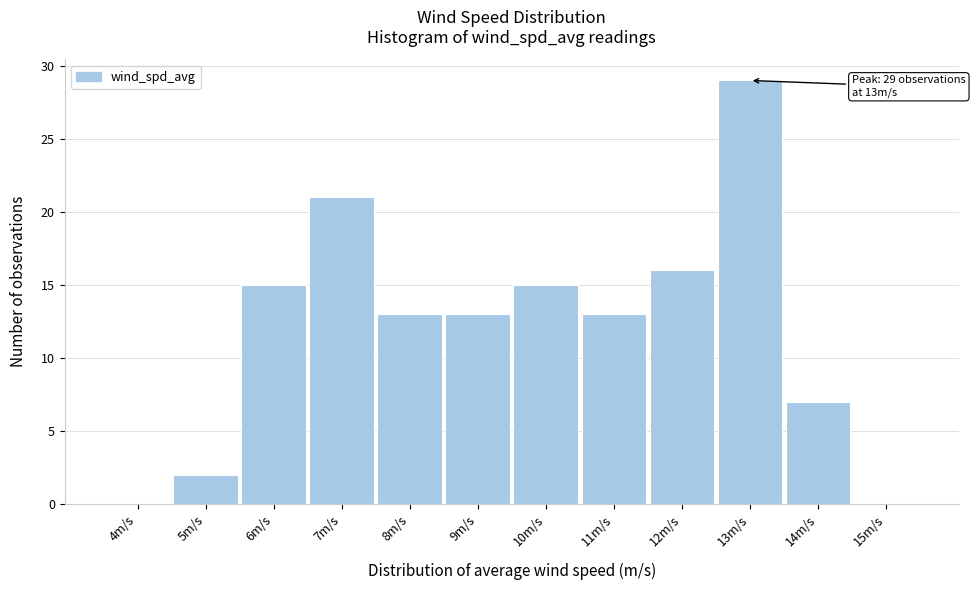

Reading left to right, list all the values displayed in this chart.

4m/s=0	5m/s=2	6m/s=15	7m/s=21	8m/s=13	9m/s=13	10m/s=15	11m/s=13	12m/s=16	13m/s=29	14m/s=7	15m/s=0